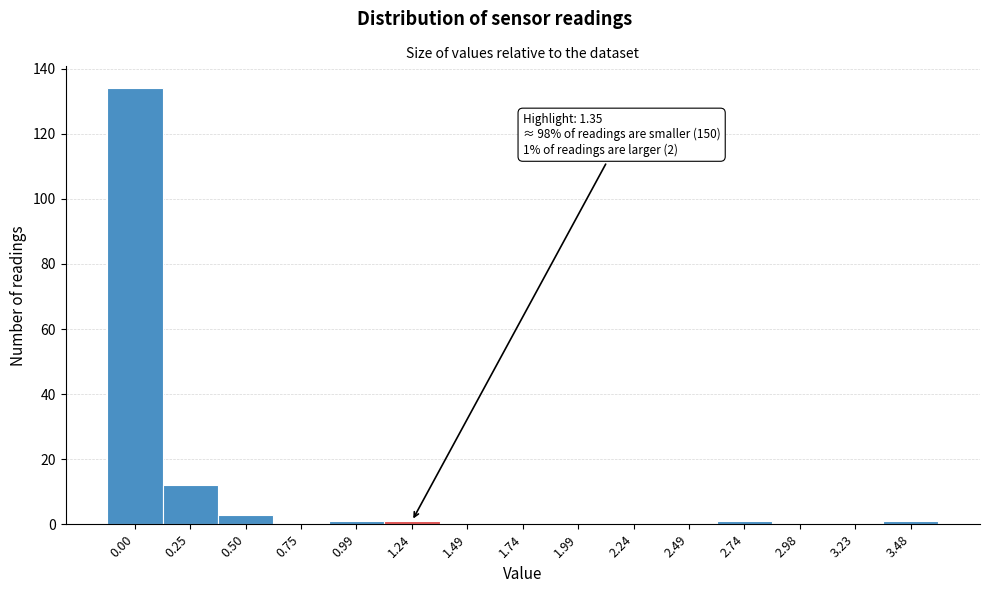

Reading right to left, list all the values displayed in this chart.

3.48=1	3.23=0	2.98=0	2.74=1	2.49=0	2.24=0	1.99=0	1.74=0	1.49=0	1.24=1	0.99=1	0.75=0	0.50=3	0.25=12	0.00=134